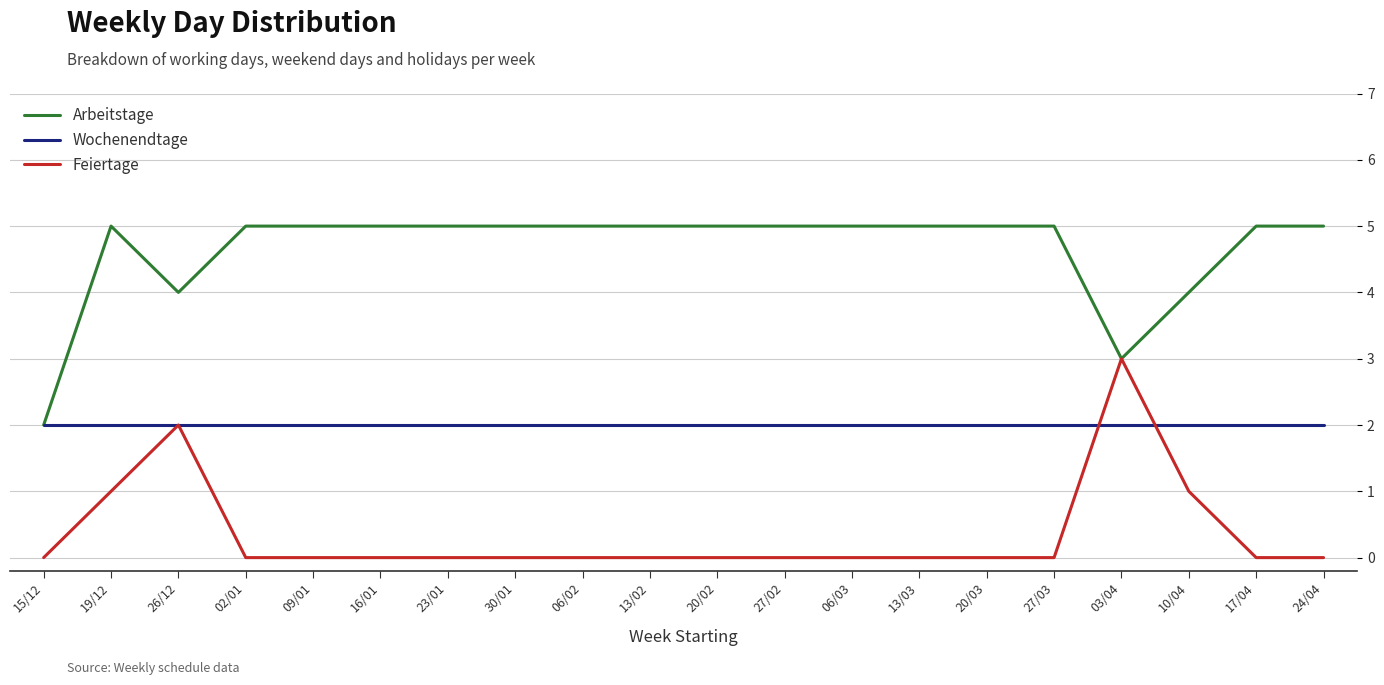

Which series changed the most between 15/12 and 06/02?

Arbeitstage